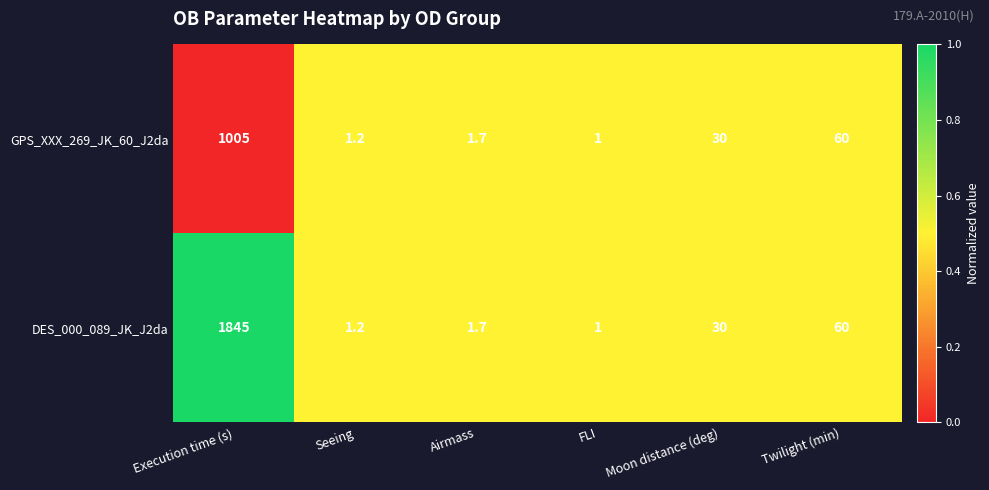

Reading right to left, extract all data points from this chart.

GPS_XXX_269_JK_60_J2da: 60.0	30.0	1.0	1.7	1.2	1005.0
DES_000_089_JK_J2da: 60.0	30.0	1.0	1.7	1.2	1845.0